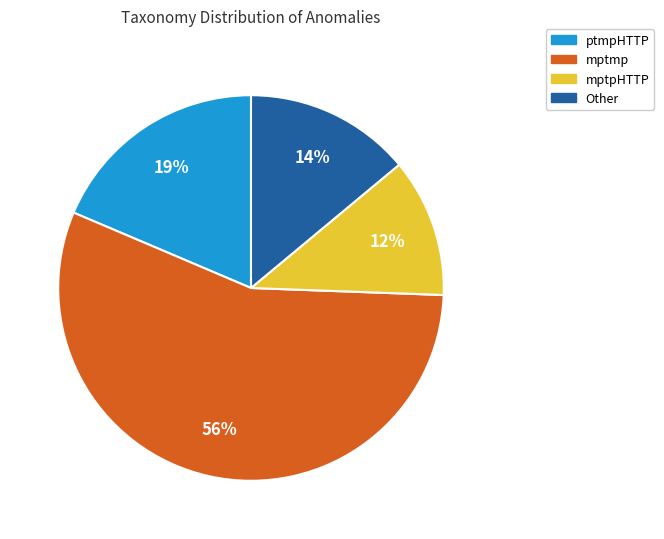

Approximately how many times larger is the value at mptpHTTP compared to ptmpHTTP?

0.6